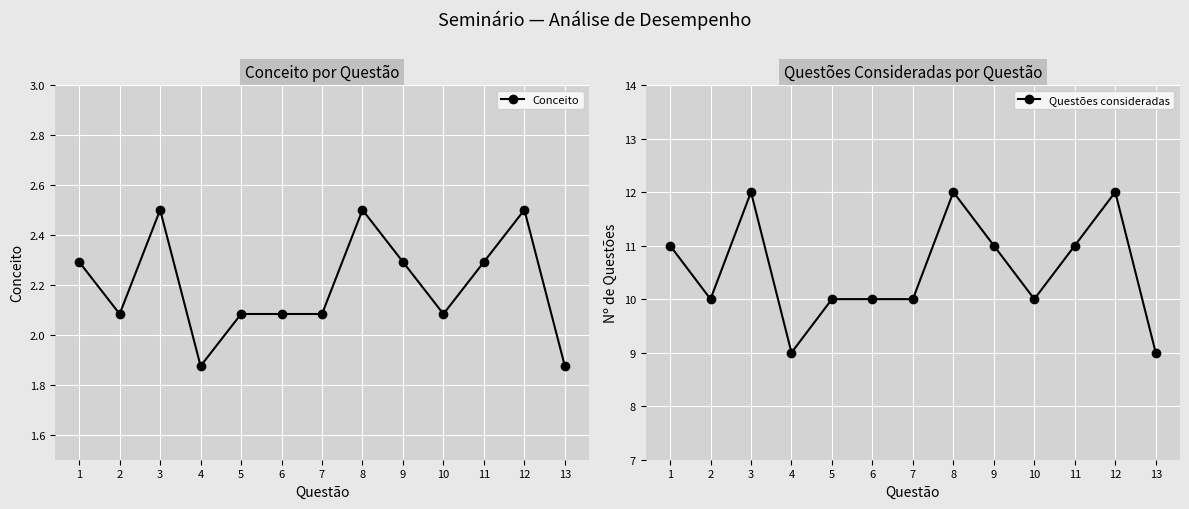

List the series in order of their peak value, lowest first.

Conceito, Questões consideradas